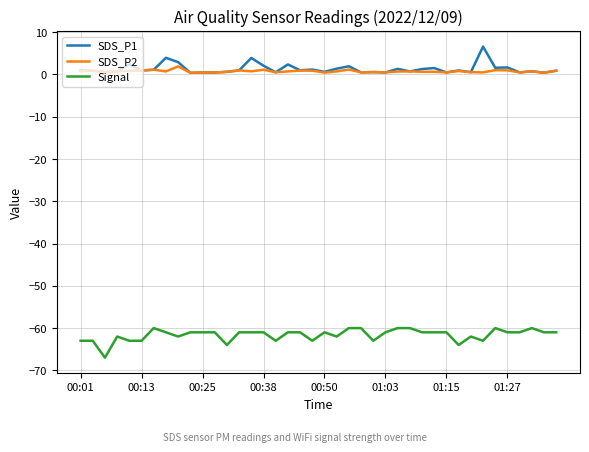

Rank the series by their maximum value, from highest to lowest.

SDS_P1, SDS_P2, Signal